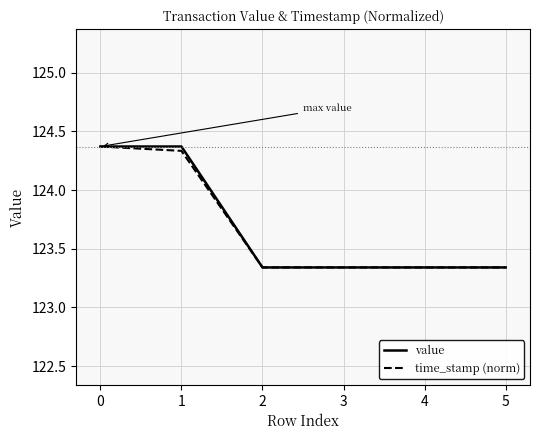

What is the maximum value for value?

124.4